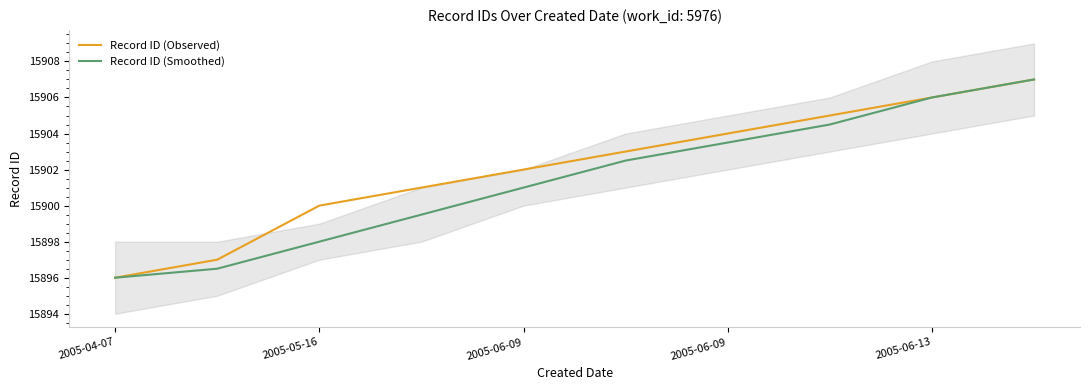

True or false: Record ID (Observed) has a value of 15906.0 at 2005-06-13.

True